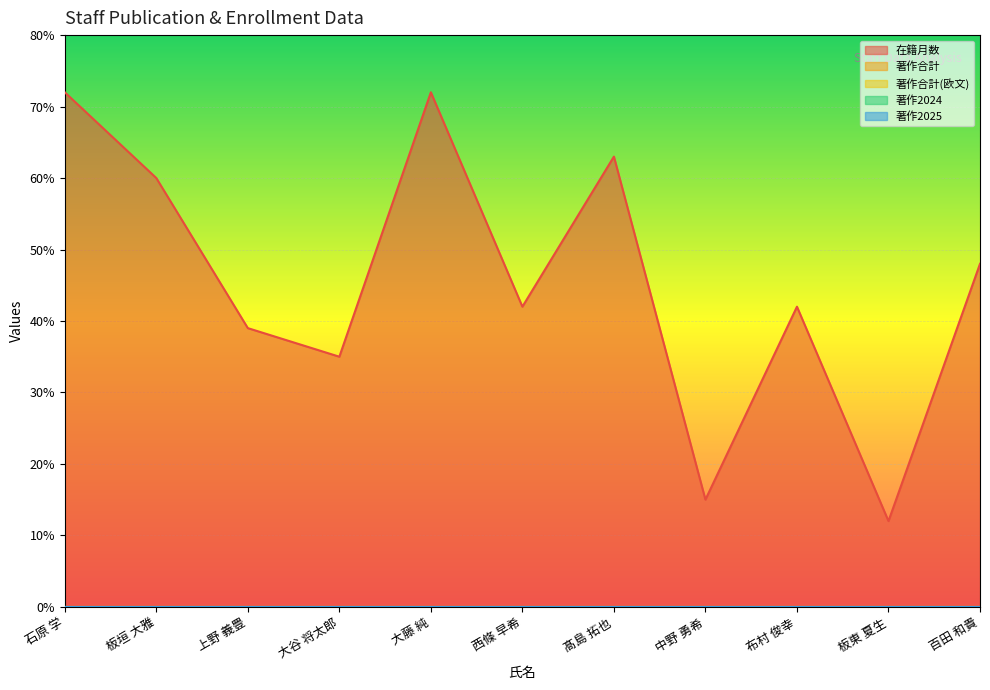

Which series has the widest spread of values?

在籍月数